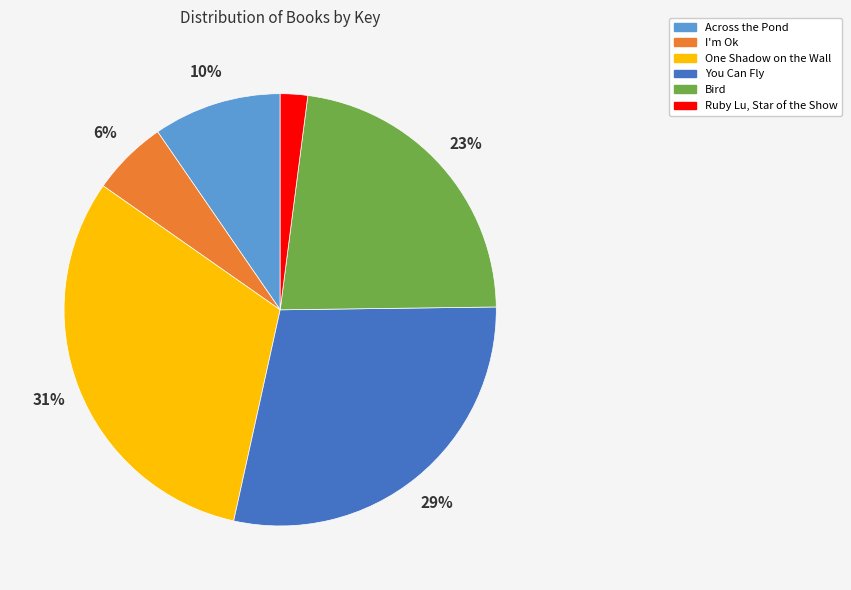

How many segments does this pie chart have?

6